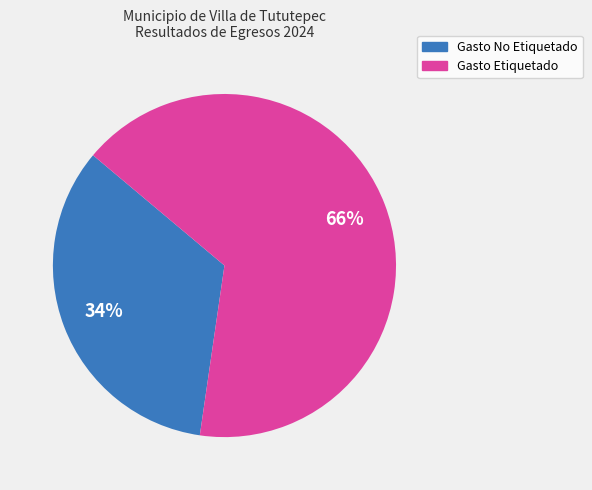

How many segments does this pie chart have?

2